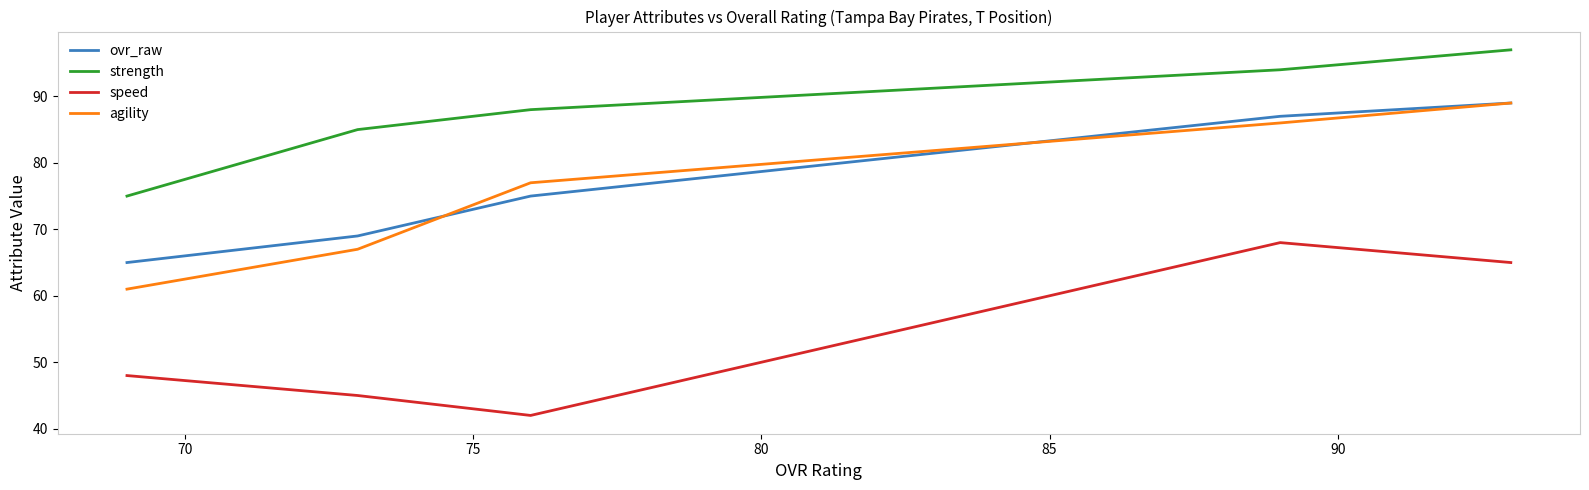

What is the difference between the agility values at 85 and 70?

25